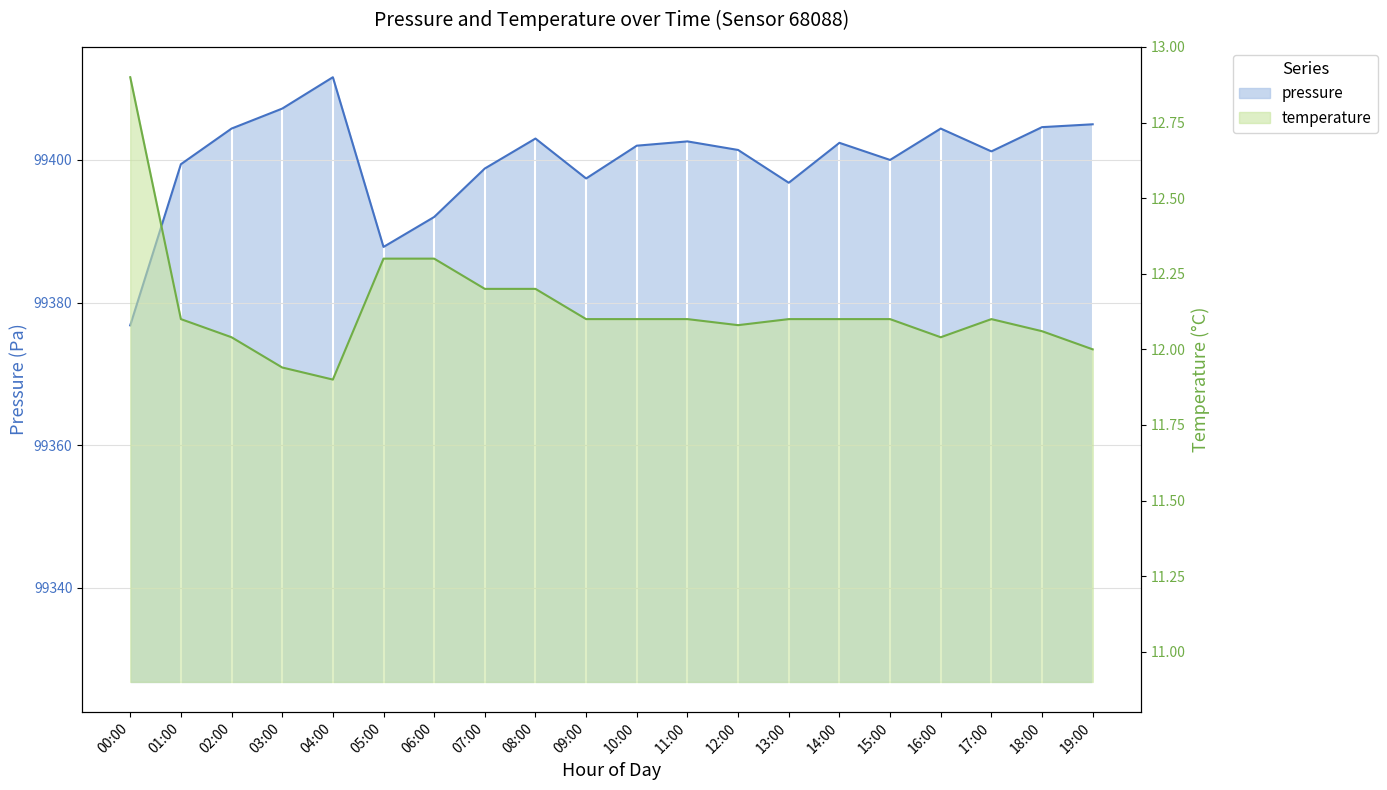

Which series has the largest range (max minus min)?

pressure